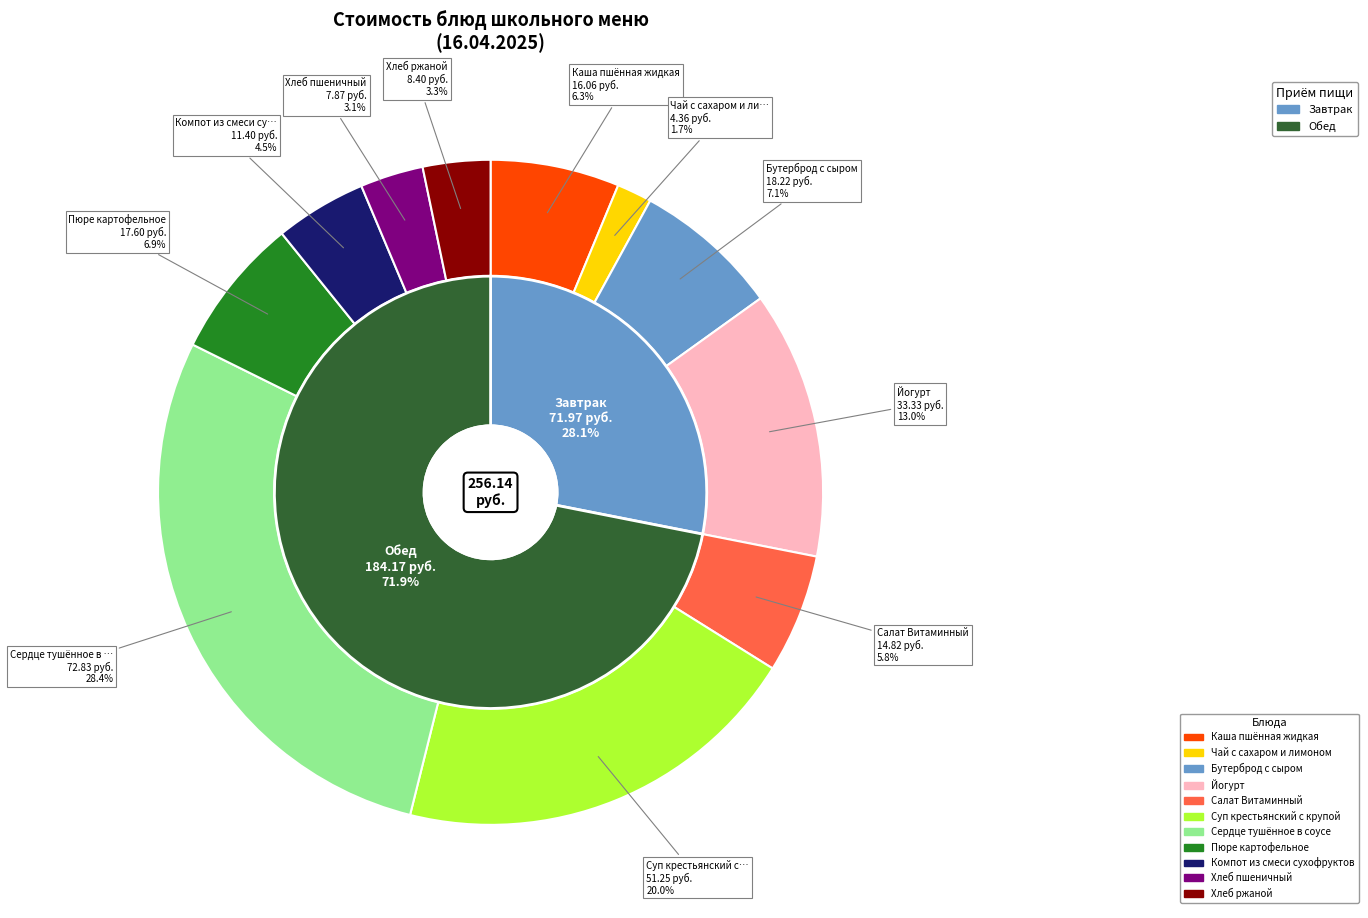

How many segments does this pie chart have?

11